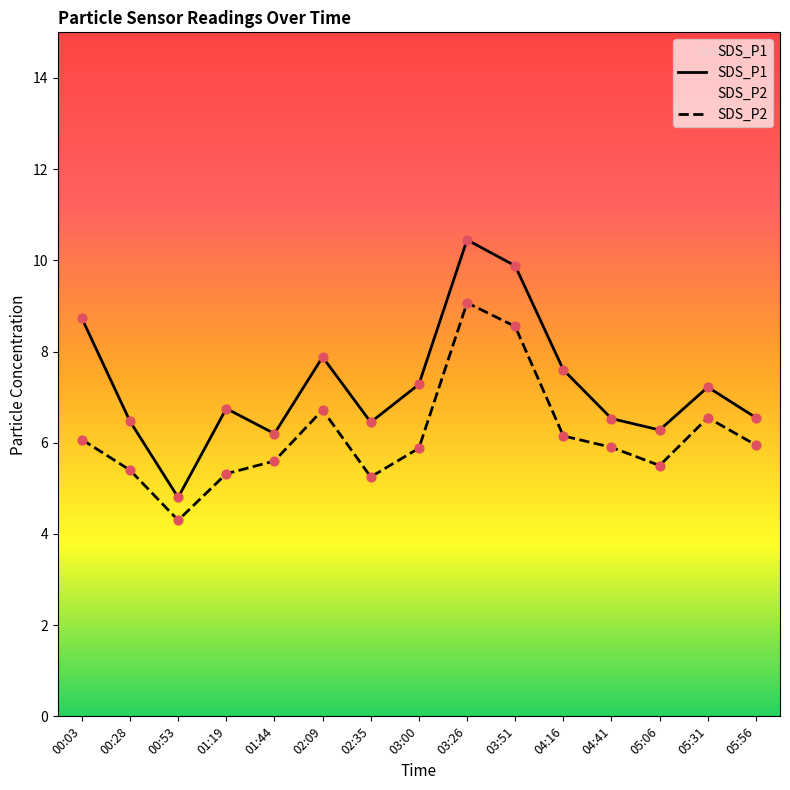

At which category is the sum across all series the highest?

03:26